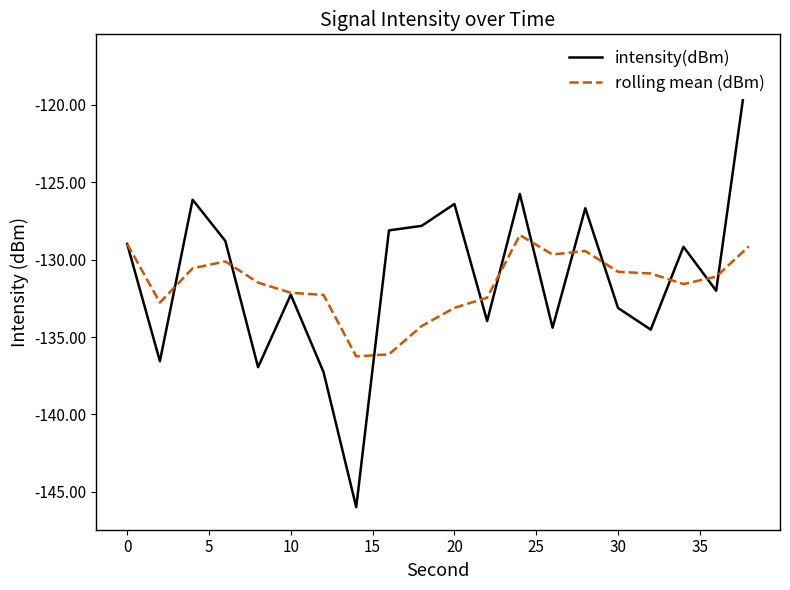

What is the maximum value for rolling mean (dBm)?

-128.4